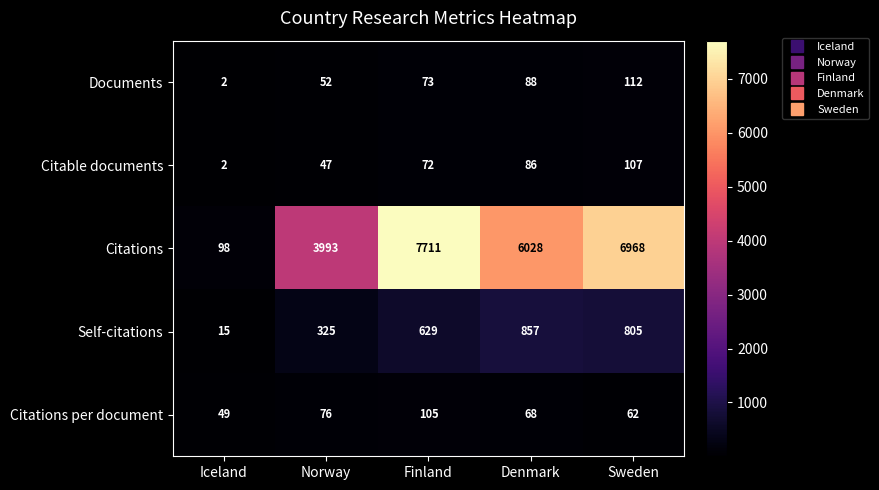

Is it true that Citable documents equals 47 at Norway?

True